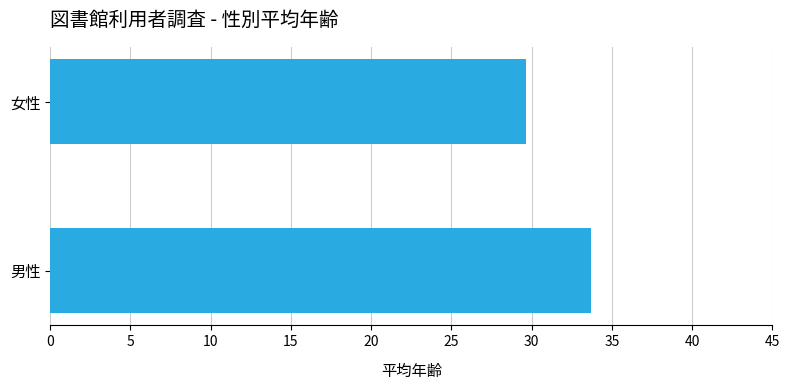

What is the sum of all values?

63.4